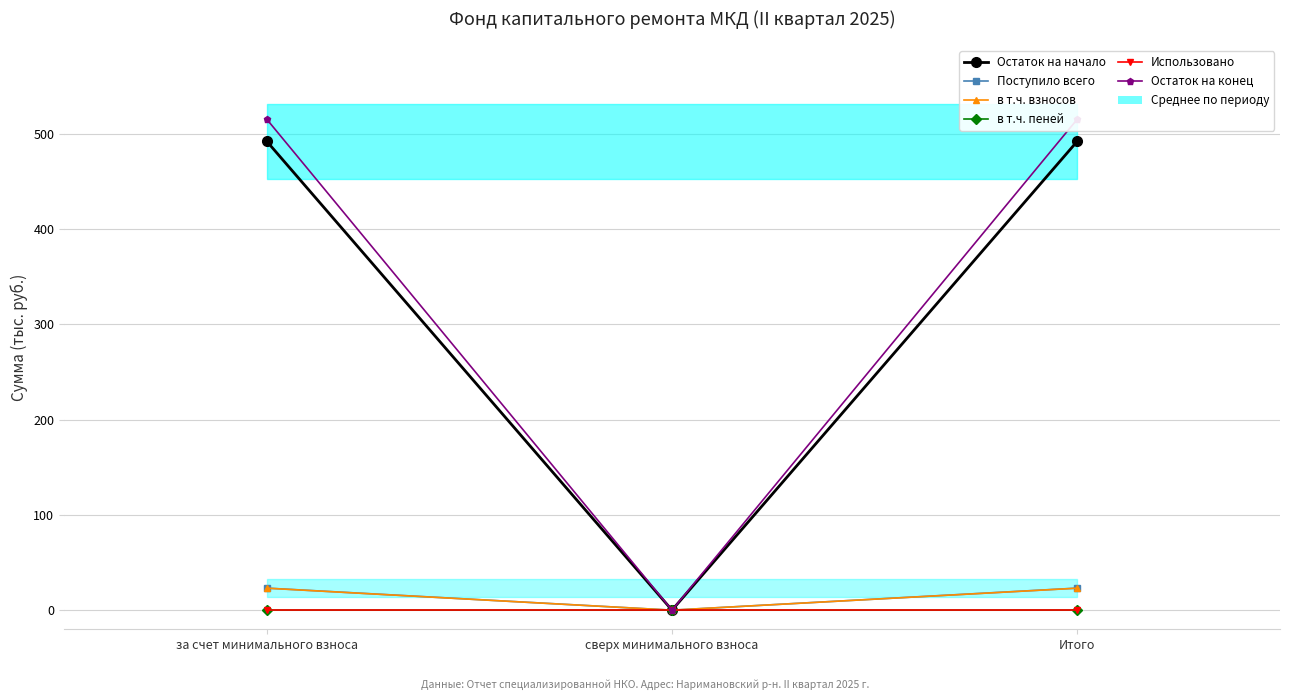

What is the sum of the в т.ч. взносов values at сверх минимального взноса and Итого?

23.1